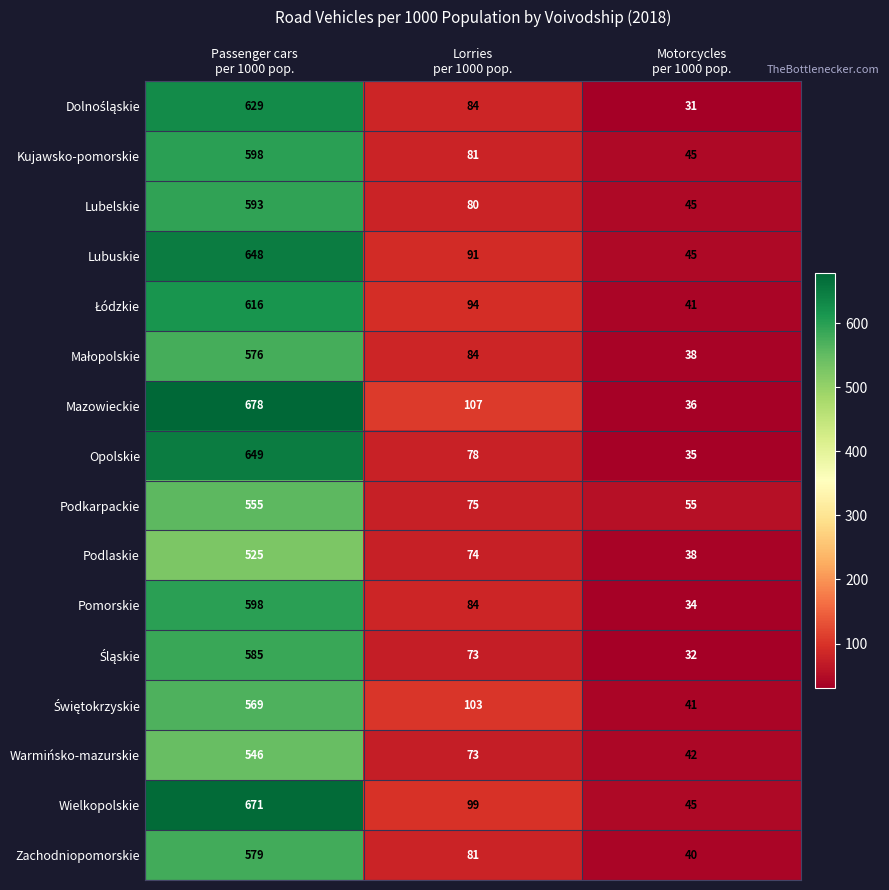

Which series has the largest total across all categories?

Mazowieckie